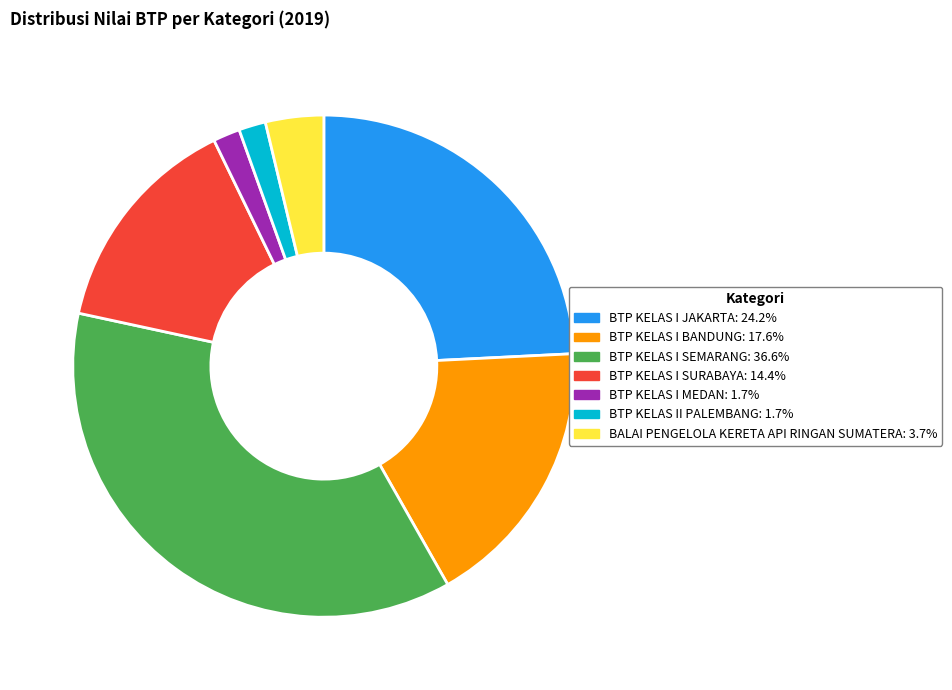

Count the number of slices in the pie.

7